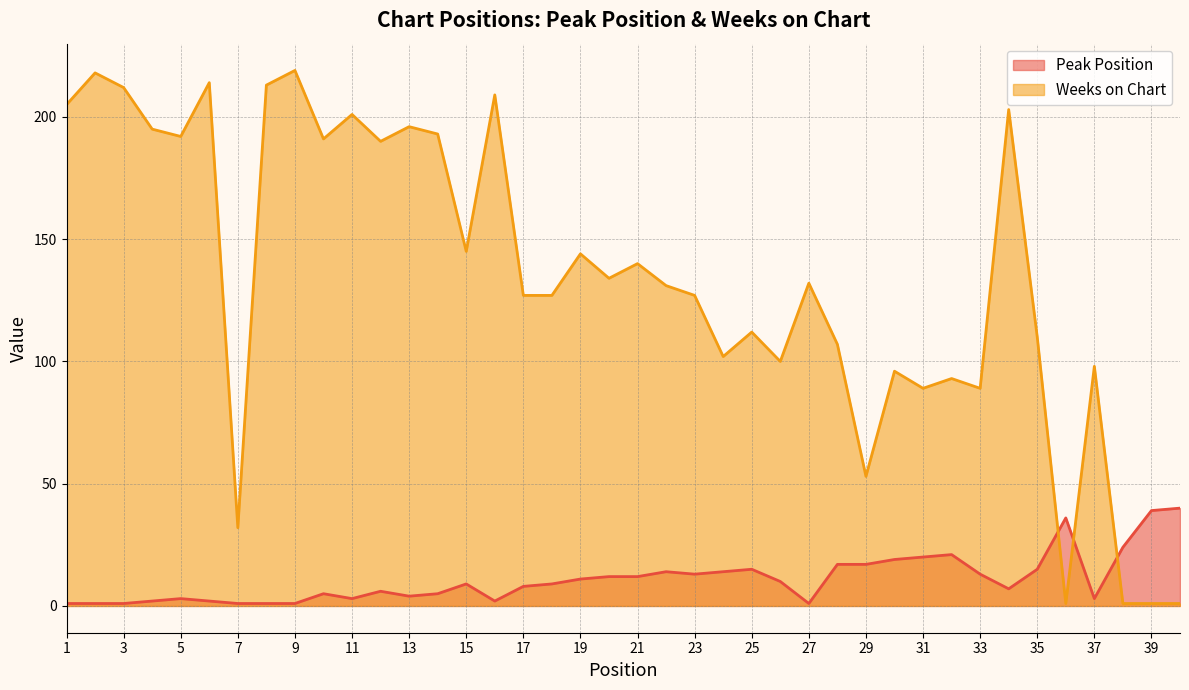

After their last crossing, which series has the higher values: Weeks on Chart or Peak Position?

Peak Position